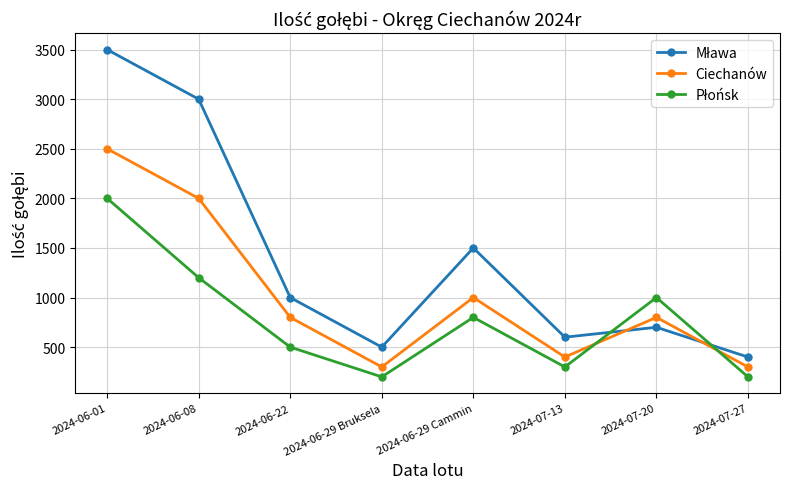

Where is the first local minimum for Ciechanów?

2024-06-29 Bruksela